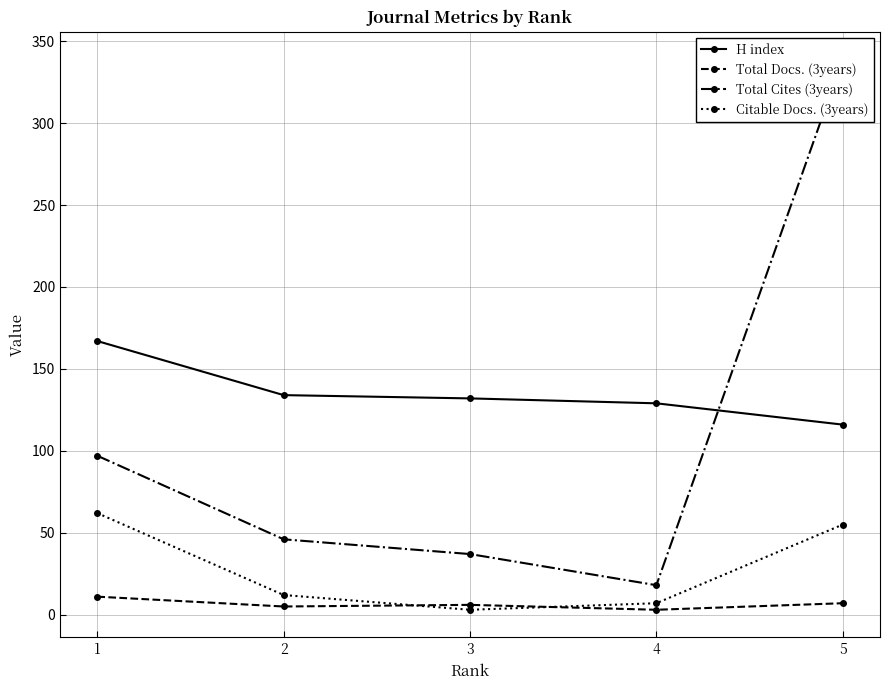

What is the difference between the maximum and minimum values in the H index series?

51